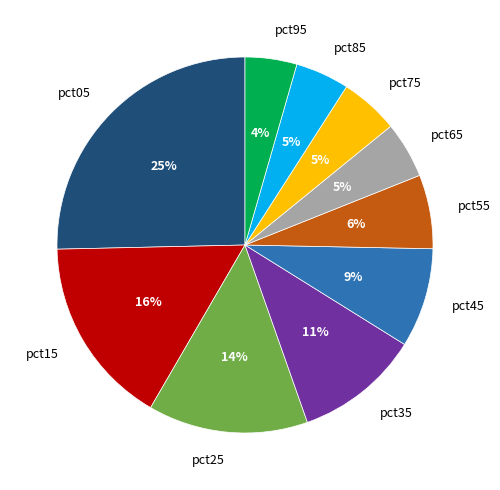

Is it true that pct05 is 25% of the pie?

True